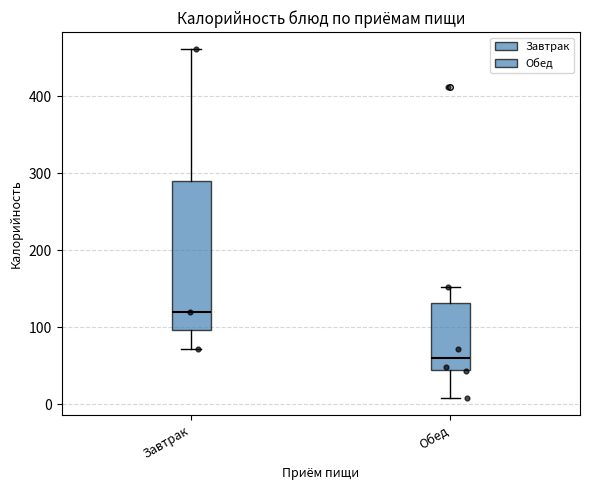

Reading left to right, read every box against the y-axis: the position of its median line, the range the box covers, and the ends of its whiskers. The values are not printed on the chart, so give them approximately, as read against the axis.

Завтрак: median 120, box 100 to 290, whiskers 70 to 460
Обед: median 60, box 40 to 130, whiskers 10 to 150